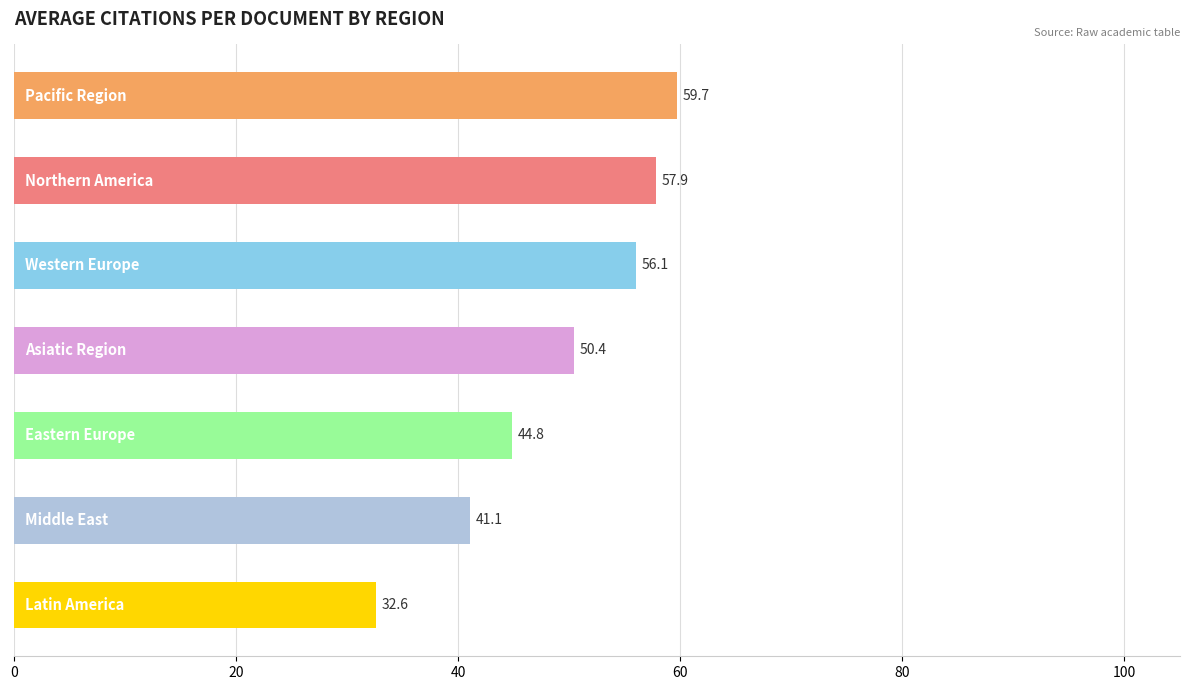

What is the minimum value shown in the chart?

32.6